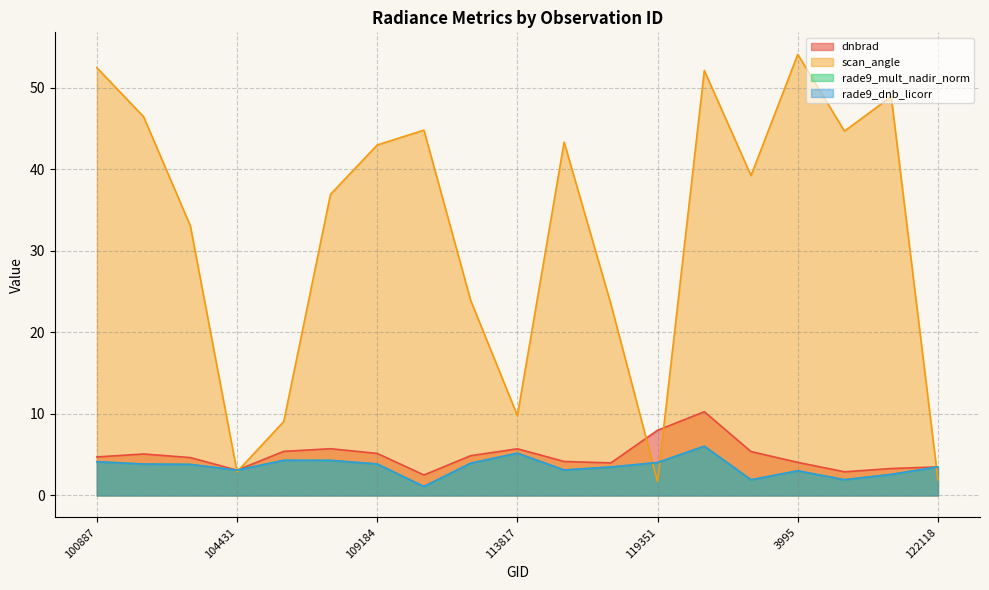

What is the difference between the rade9_dnb_licorr values at 109184 and 100887?

0.3